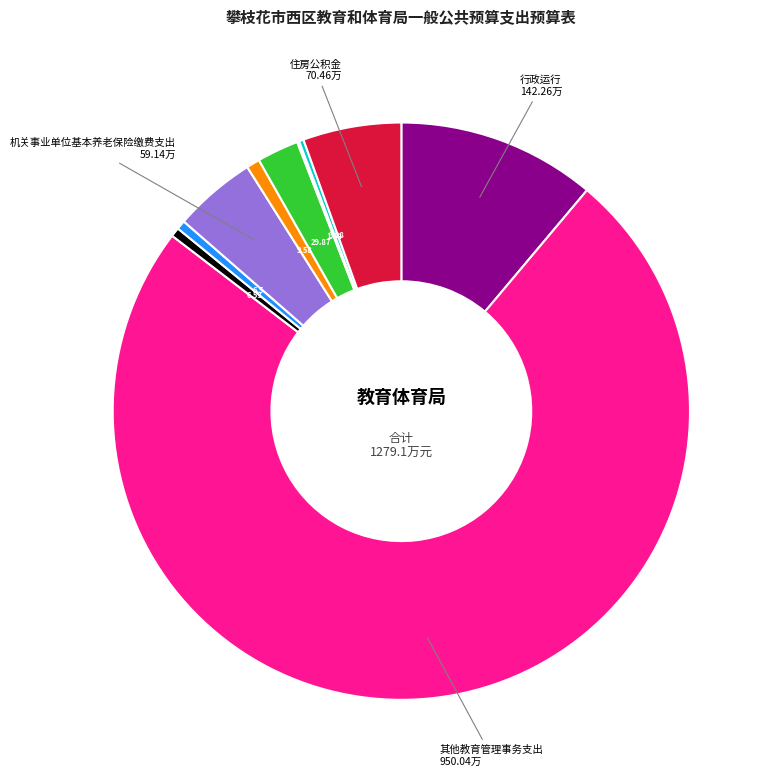

Is there any slice that represents more than half of the pie?

Yes